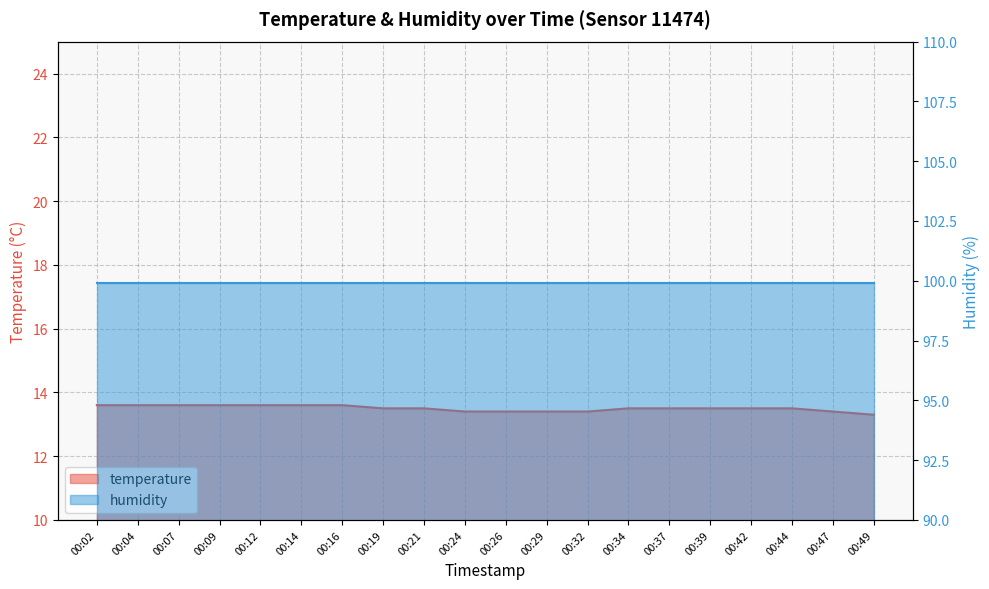

Which label corresponds to the largest value in the chart?

00:02